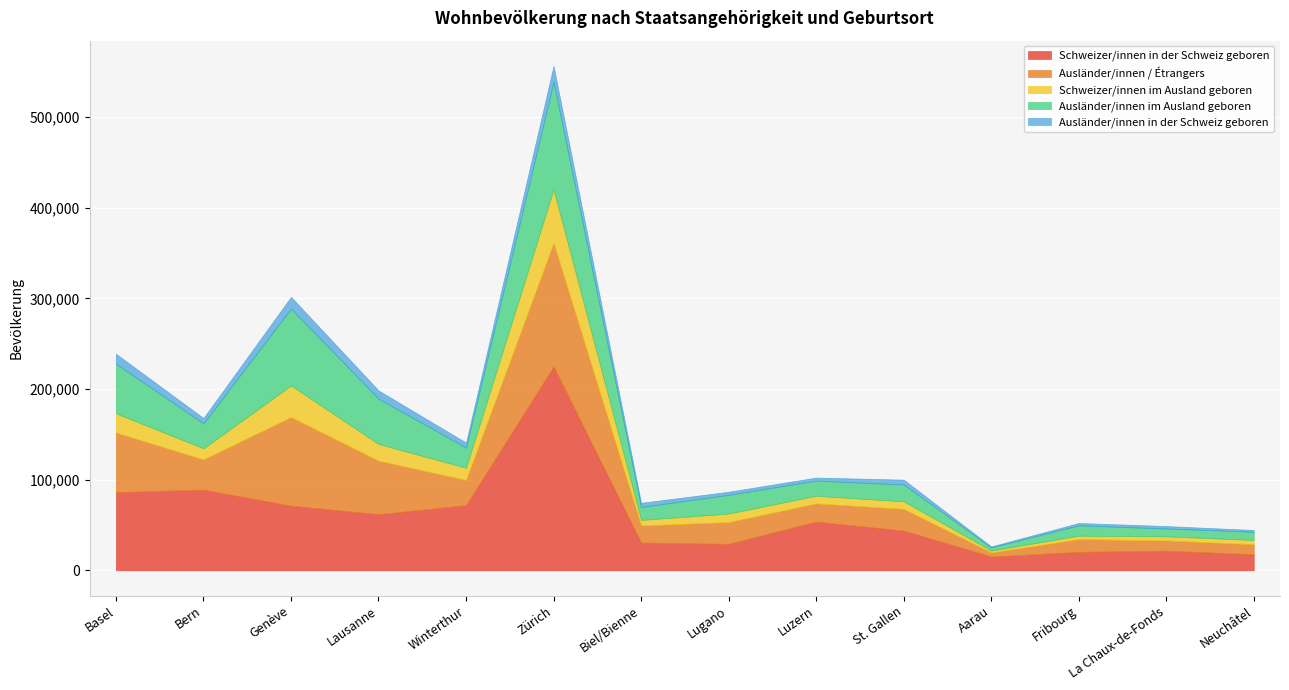

What is the average value of the Ausländer/innen im Ausland geboren series?

32929